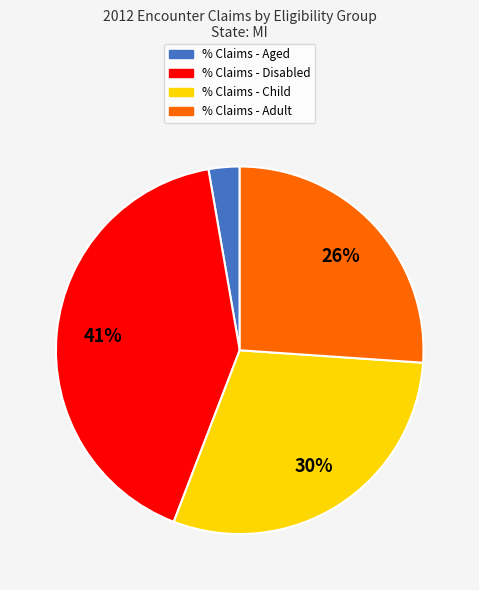

How many segments does this pie chart have?

4